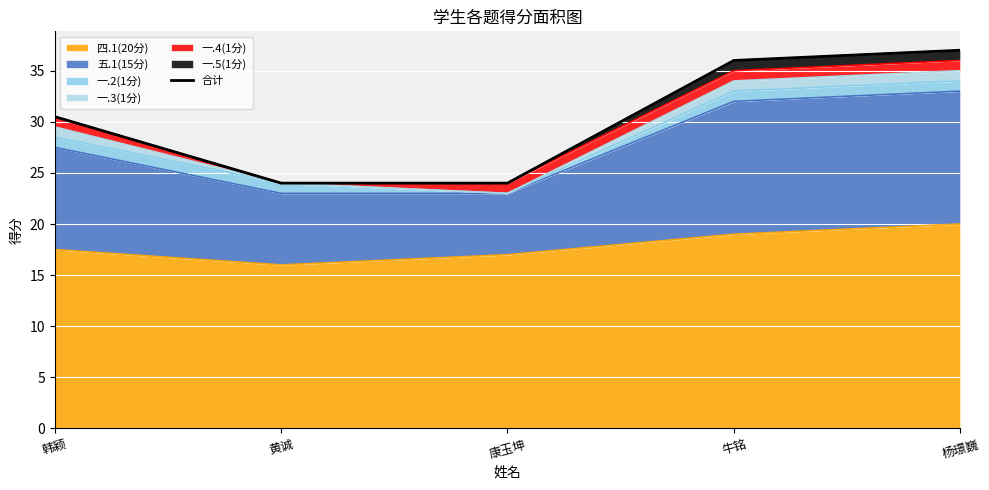

Reading left to right, transcribe all the data shown in this chart.

30.5	24.0	24.0	36.0	37.0